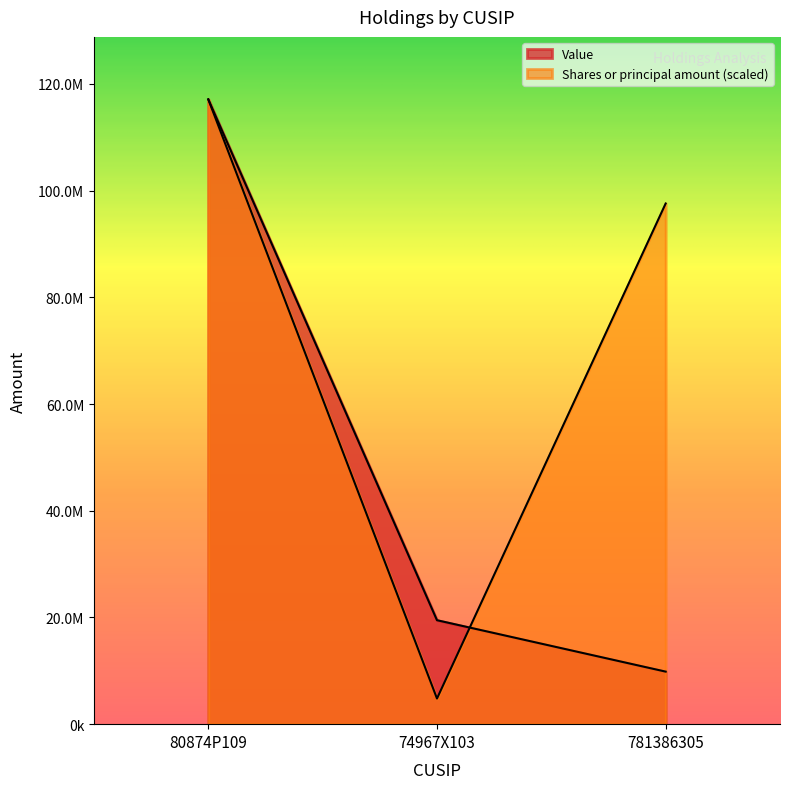

At which label does Value first exceed 19484000?

80874P109